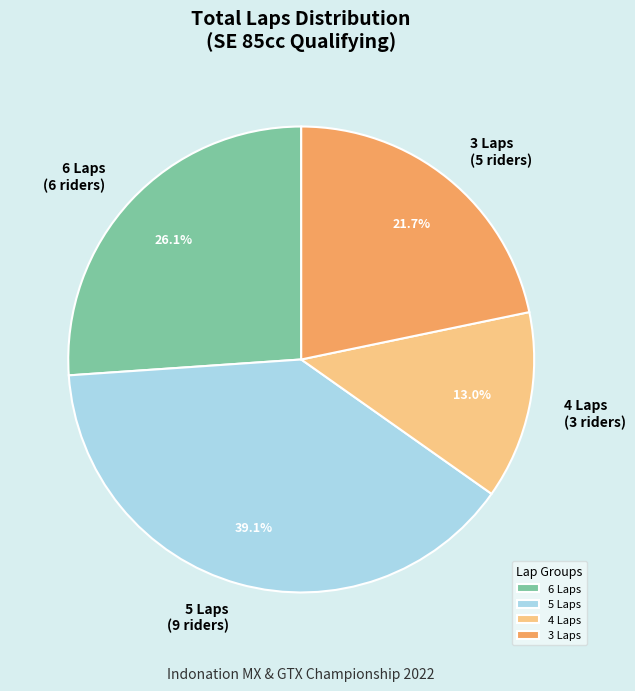

Approximately how many times larger is the value at 6 Laps (6 riders) compared to 4 Laps (3 riders)?

2.0